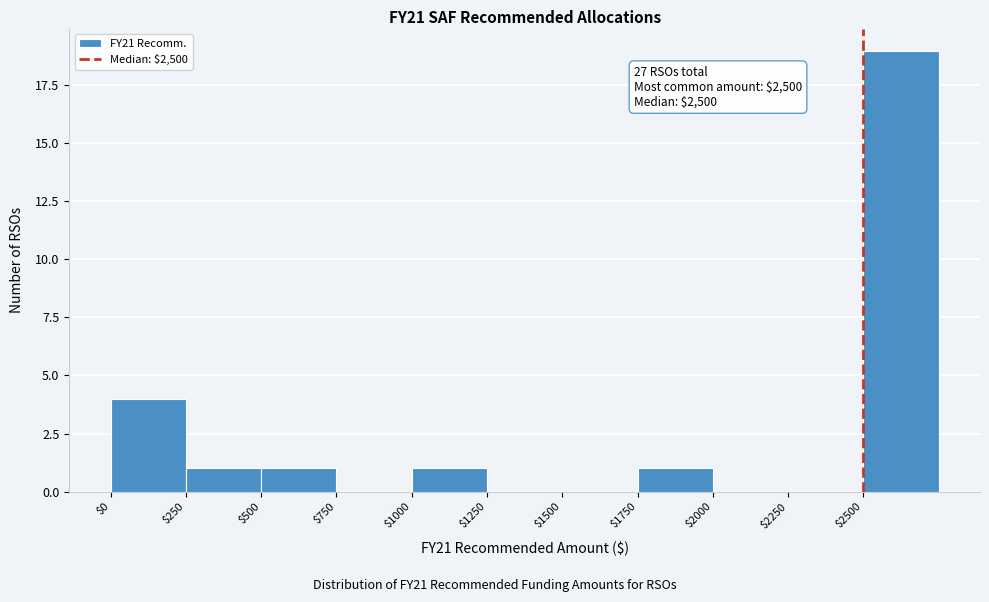

Over which range of the x-axis is the bar tallest?

2500 to 2750